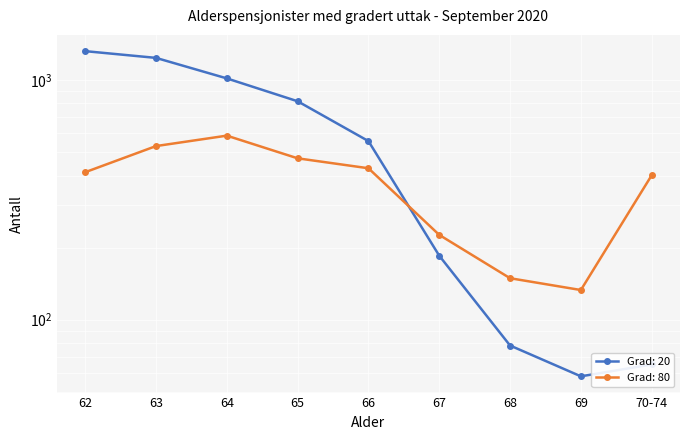

What is the approximate value of Grad: 80 at 62, to the nearest 10?

410